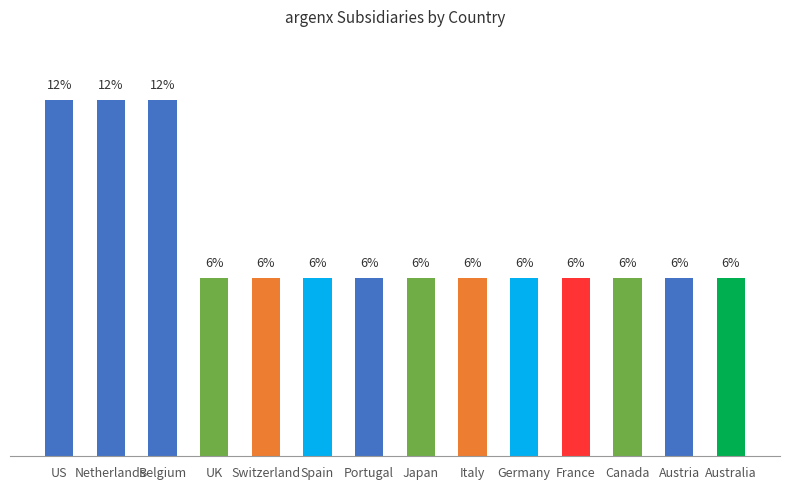

Does the chart contain any negative values?

No